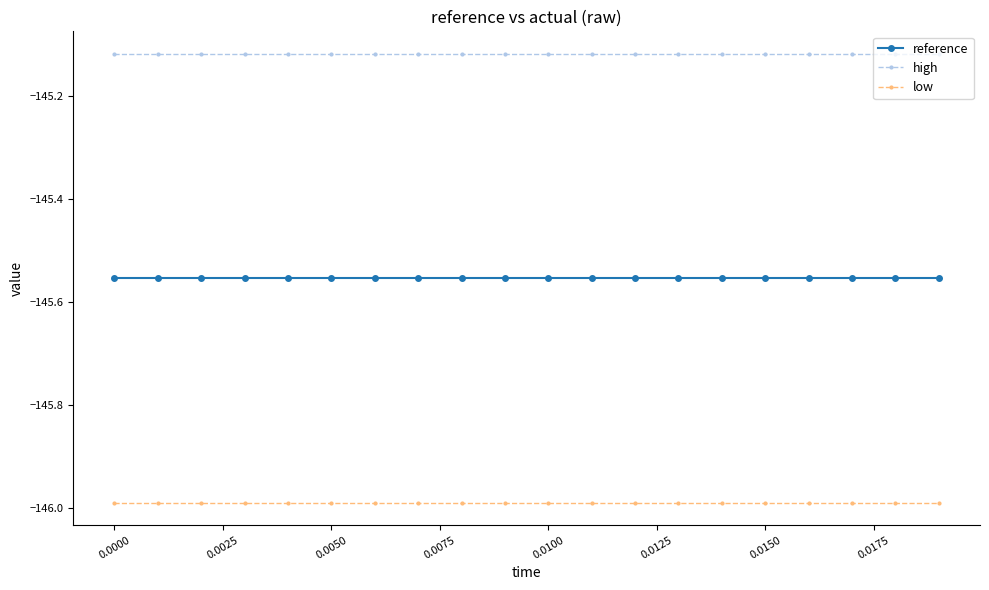

Which series has the largest total across all categories?

high